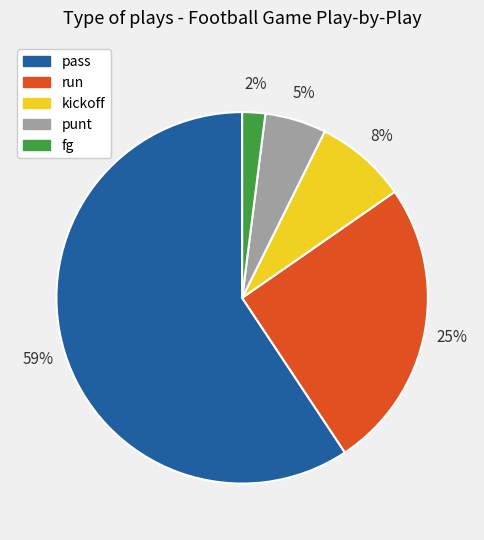

The fg slice represents 2% of the pie. True or false?

True